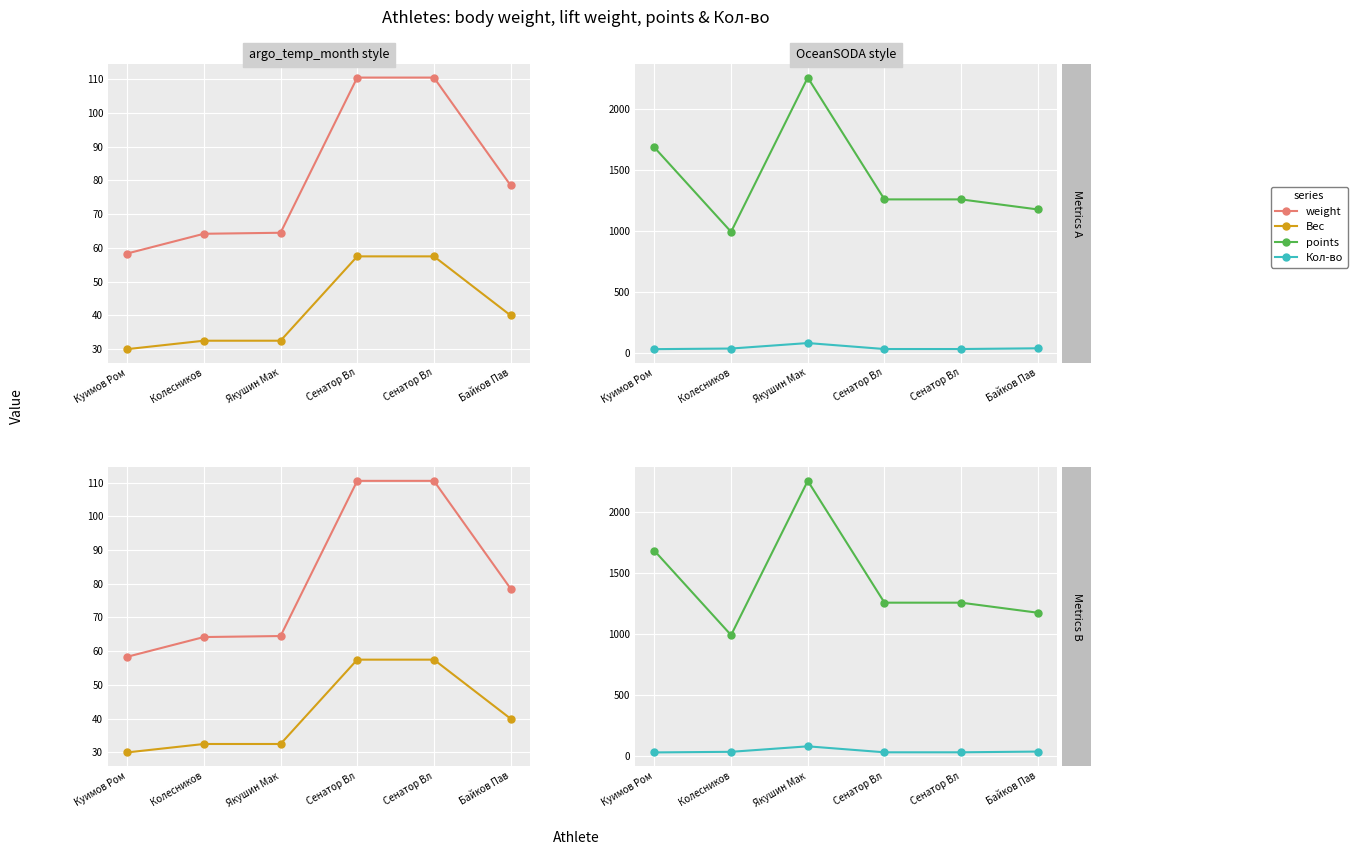

Reading left to right, extract all data points from this chart.

weight: 58.4	64.2	64.5	110.5	110.5	78.5
Вес: 30.0	32.5	32.5	57.5	57.5	40.0
points: 1684.3	992.2	2257.4	1258.2	1258.2	1175.7
Кол-во: 30.0	35.0	80.0	31.0	31.0	37.0